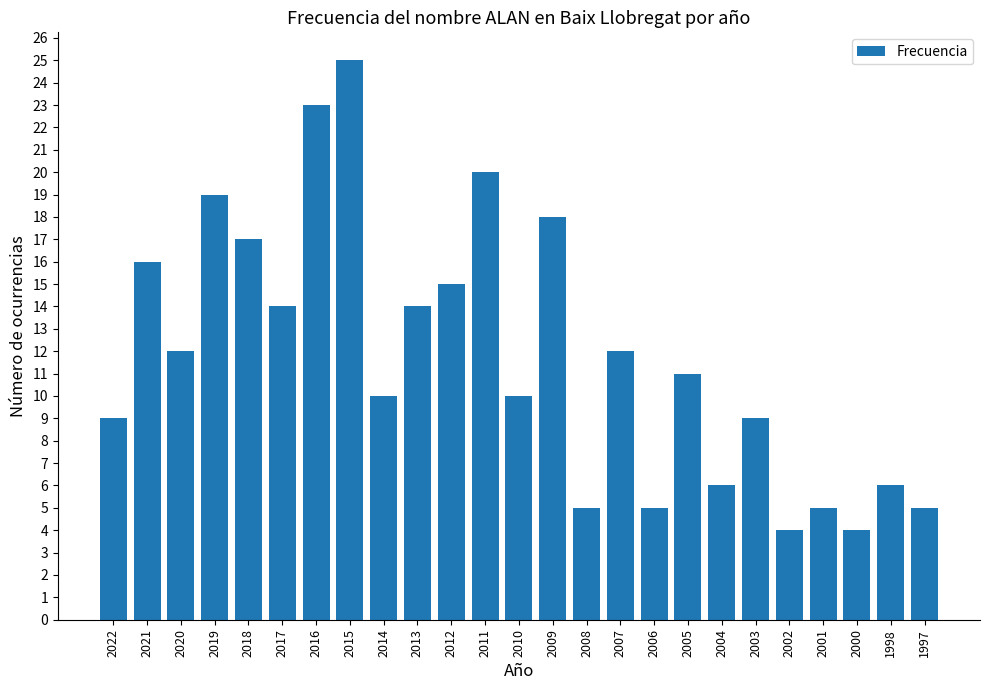

What is the maximum value shown in the chart?

25